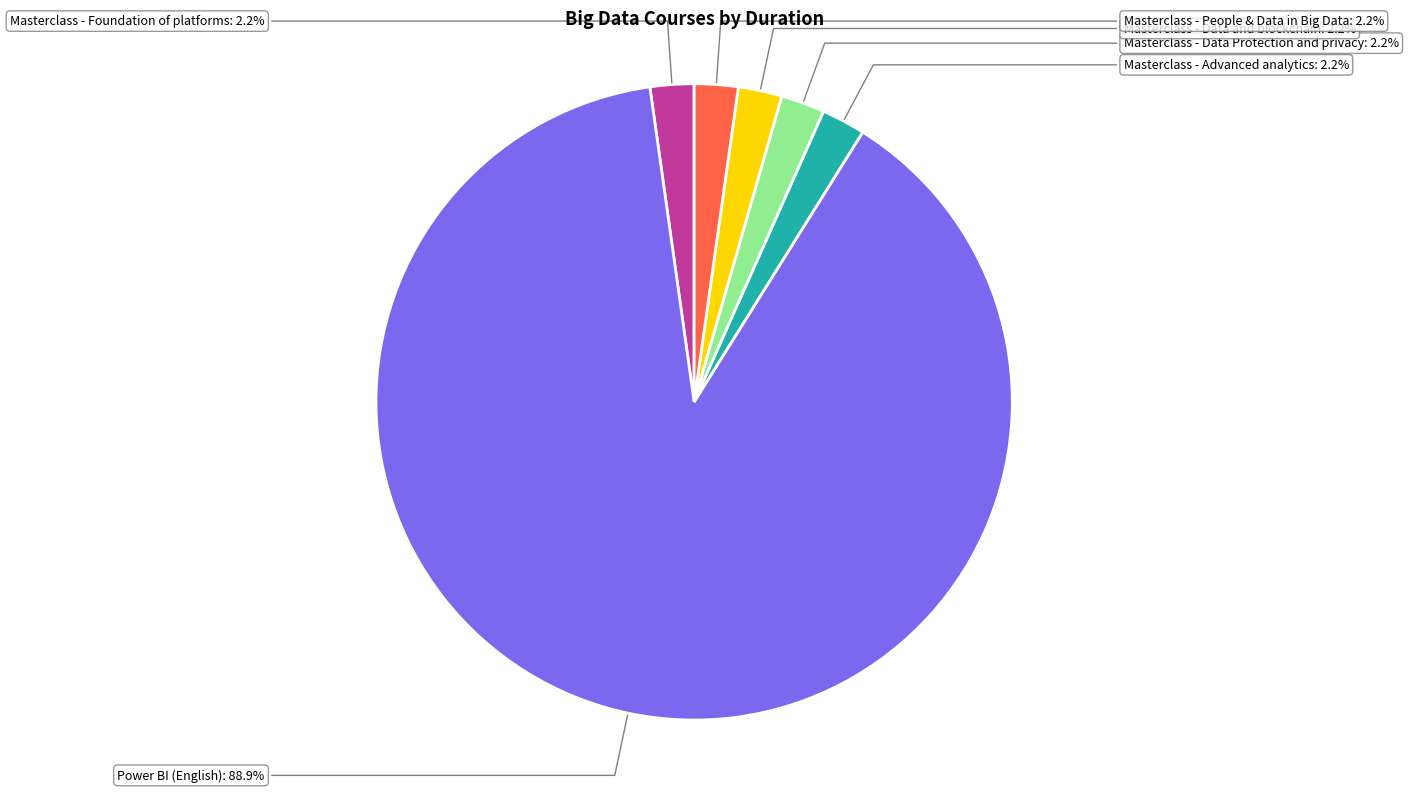

Which slice represents more than half of the pie?

Power BI (English)